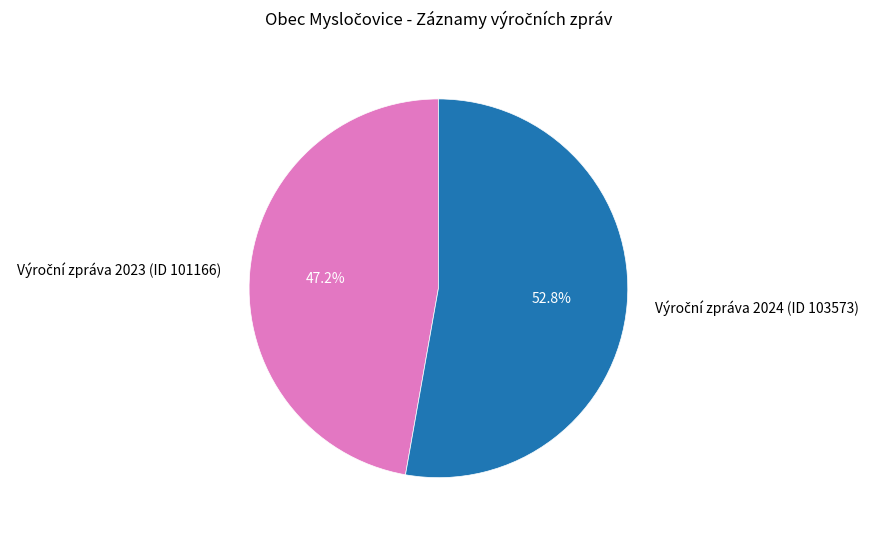

Is there any slice that represents more than half of the pie?

Yes